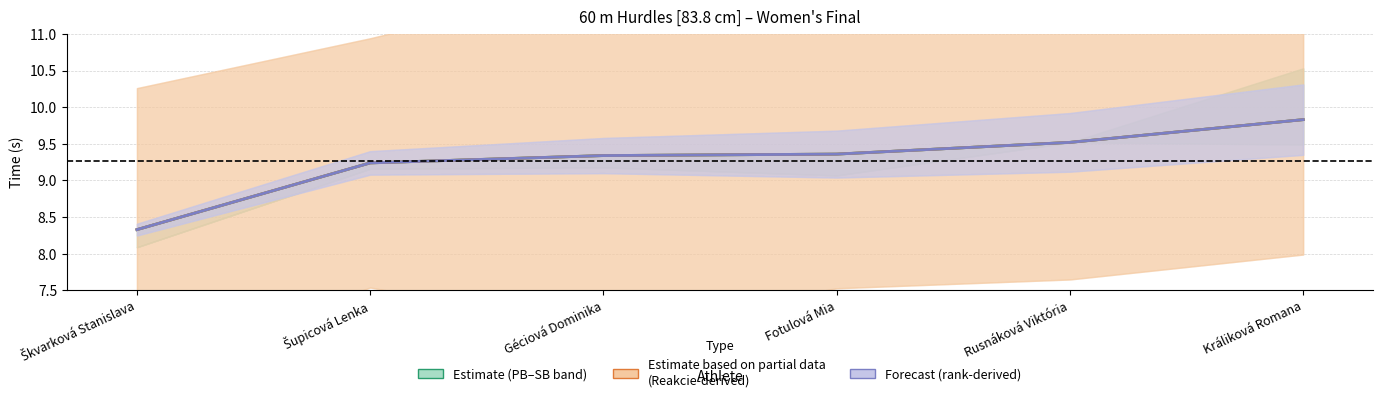

Reading right to left, transcribe all the data shown in this chart.

Výkon (time): 9.8	9.5	9.4	9.3	9.2	8.3
Výkon (partial): 9.8	9.5	9.4	9.3	9.2	8.3
Forecast (rank): 9.8	9.5	9.4	9.3	9.2	8.3